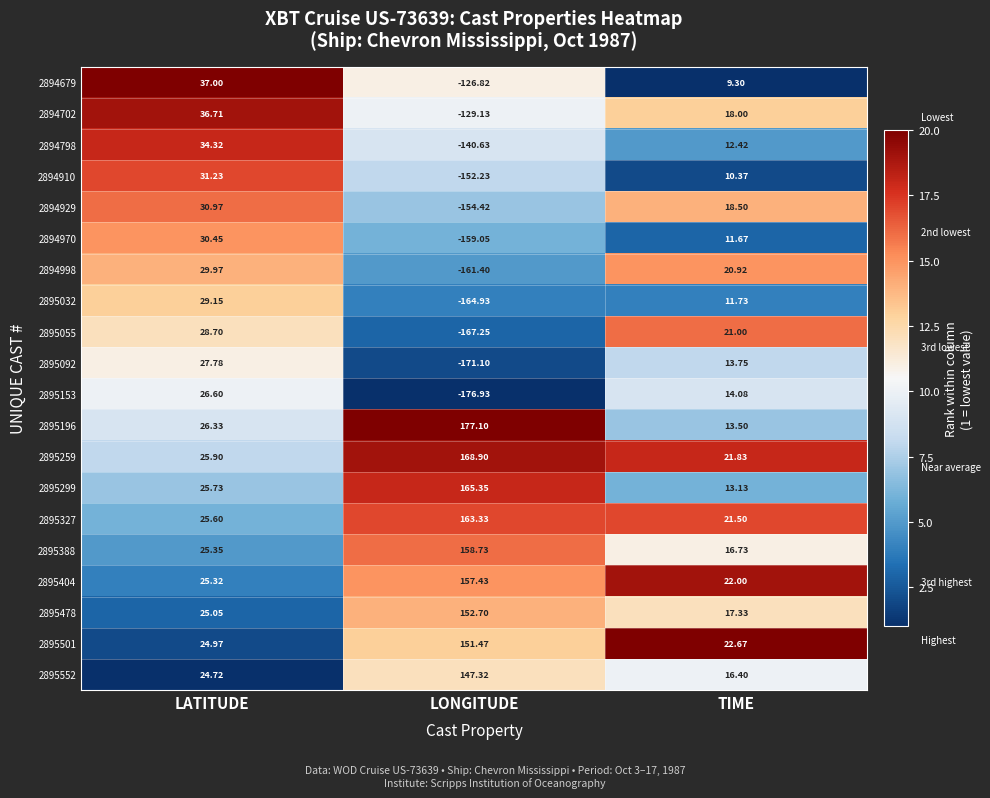

Rank the categories by 2895196 value from lowest to highest.

TIME, LATITUDE, LONGITUDE